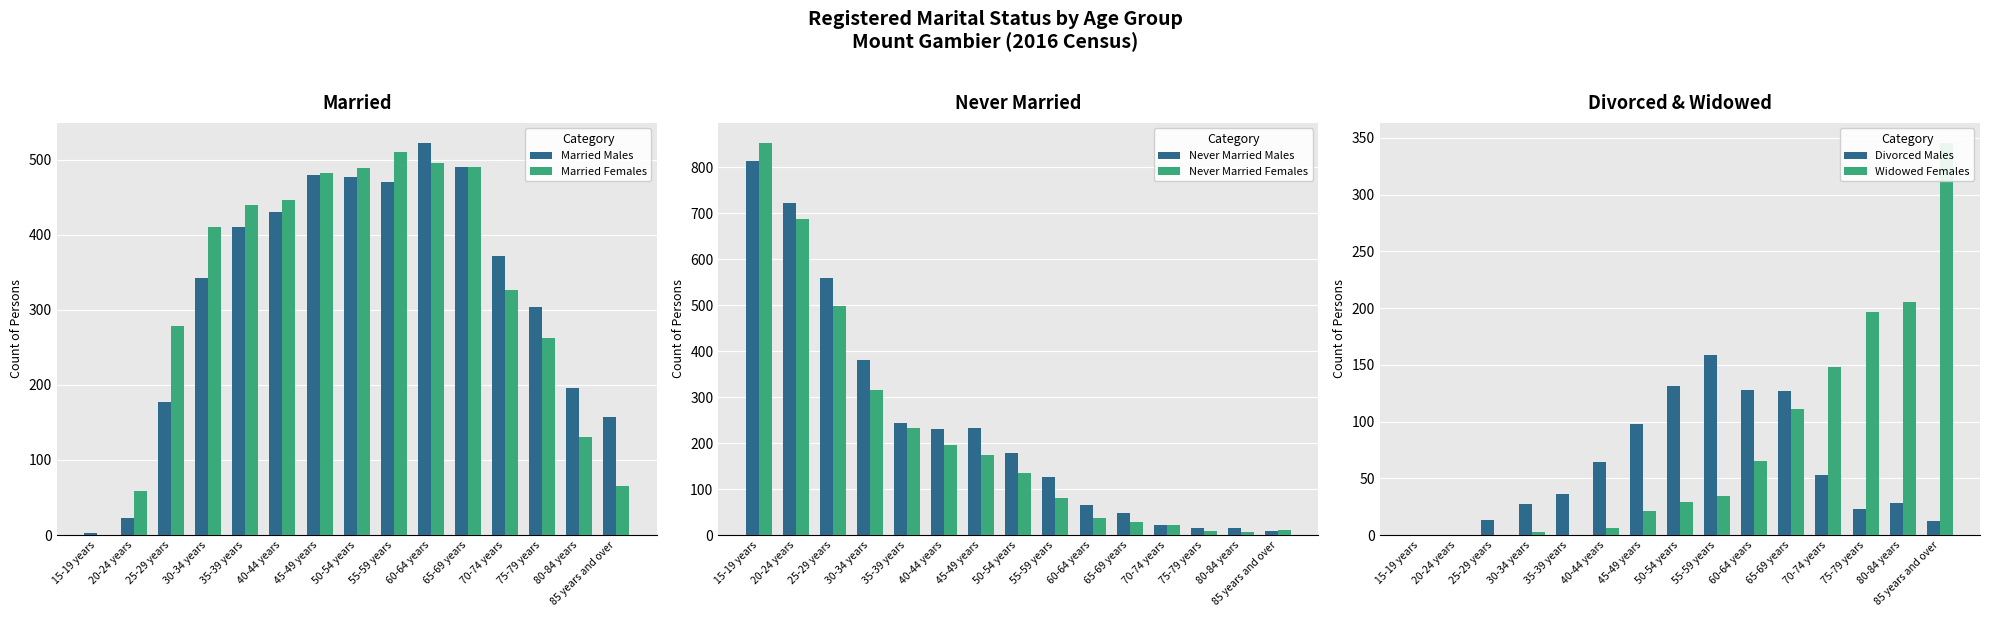

What is the difference between the second highest and minimum values in the Divorced Males series?

131